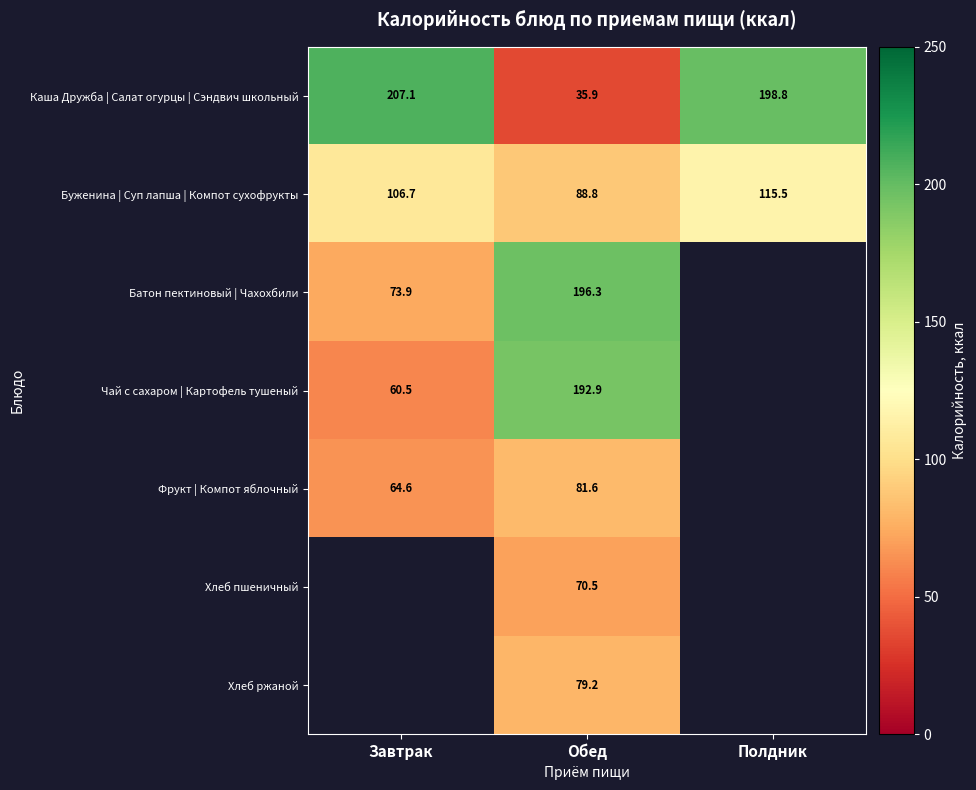

Is it true that Буженина | Суп лапша | Компот сухофрукты equals 177.2 at Полдник?

False